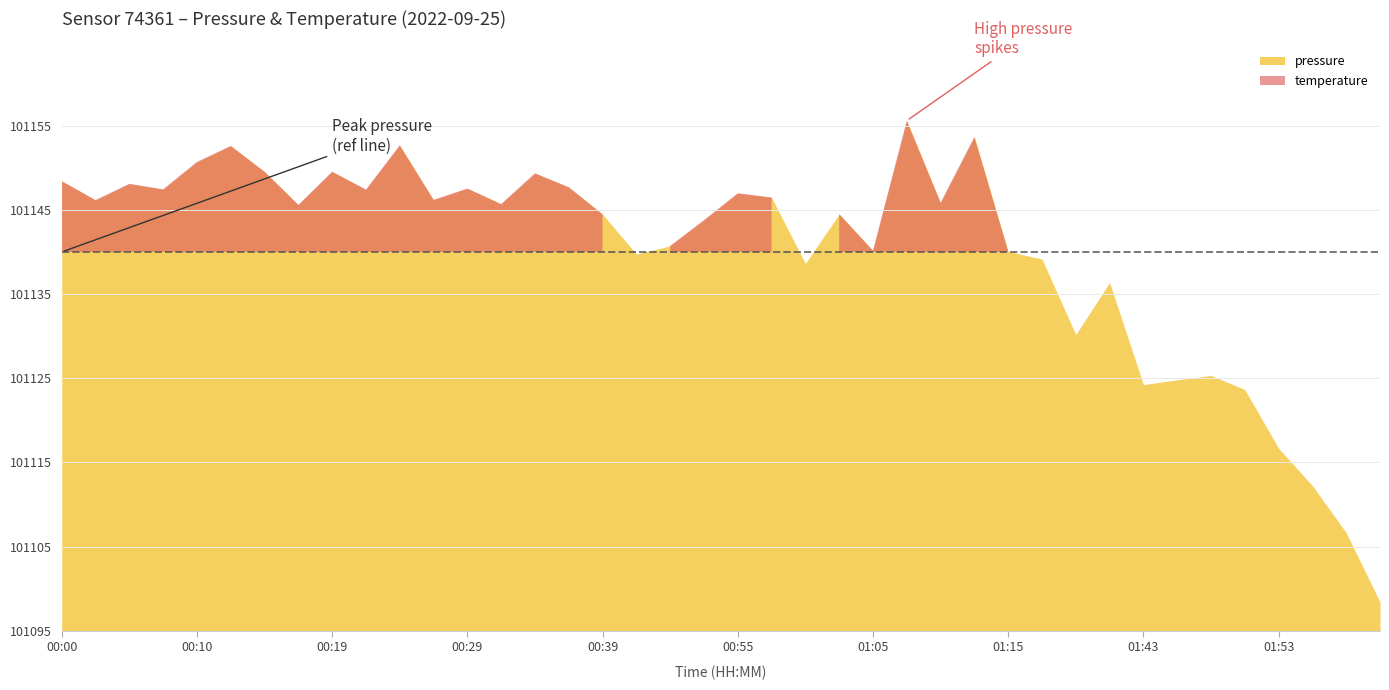

What is the maximum value for pressure?

101155.6